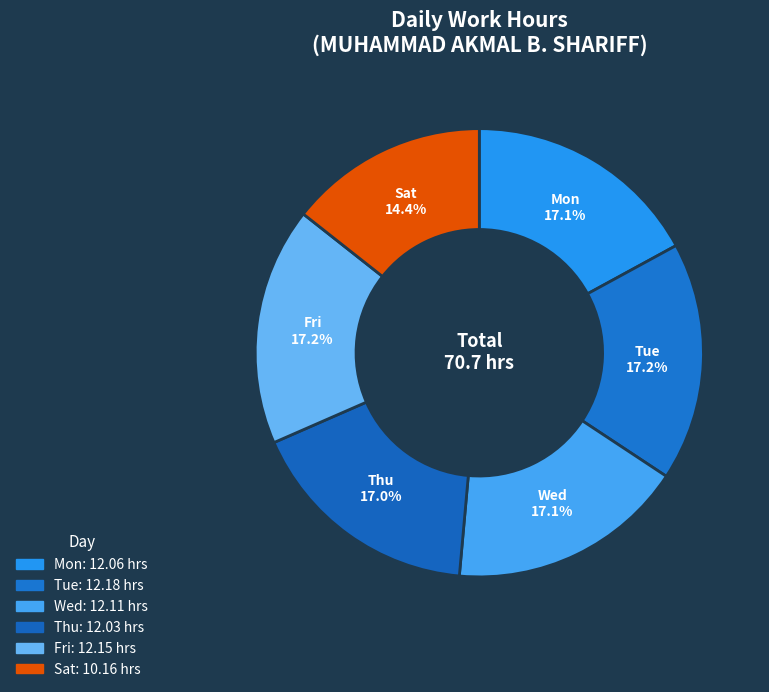

How many segments does this pie chart have?

6